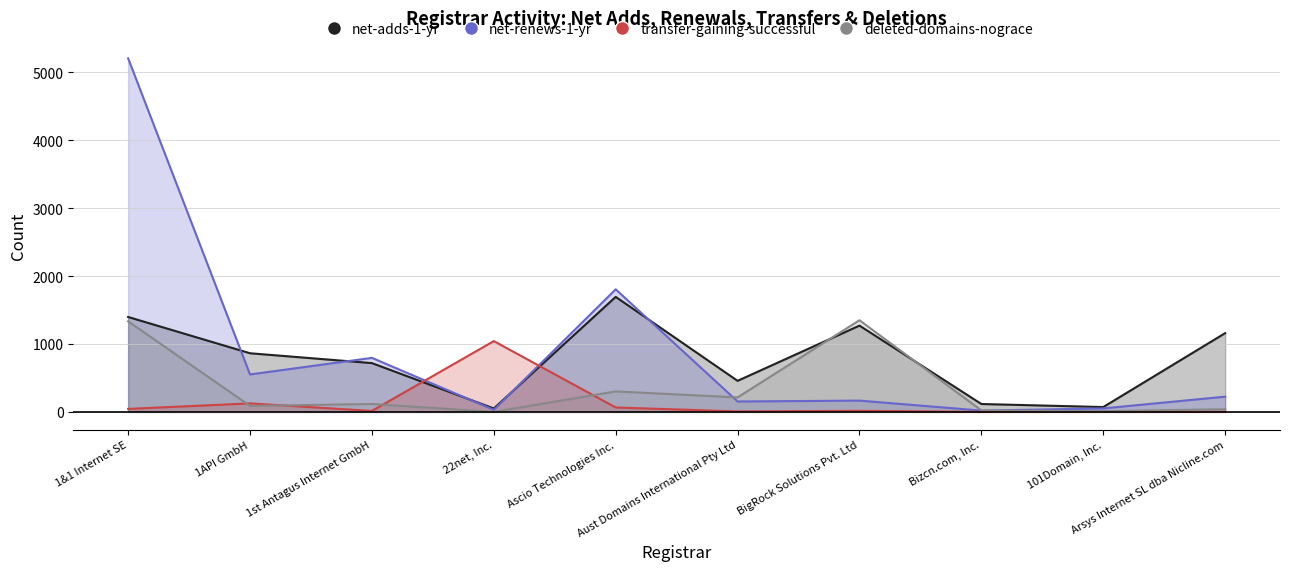

What is the label of the 2nd point from the left?

1API GmbH